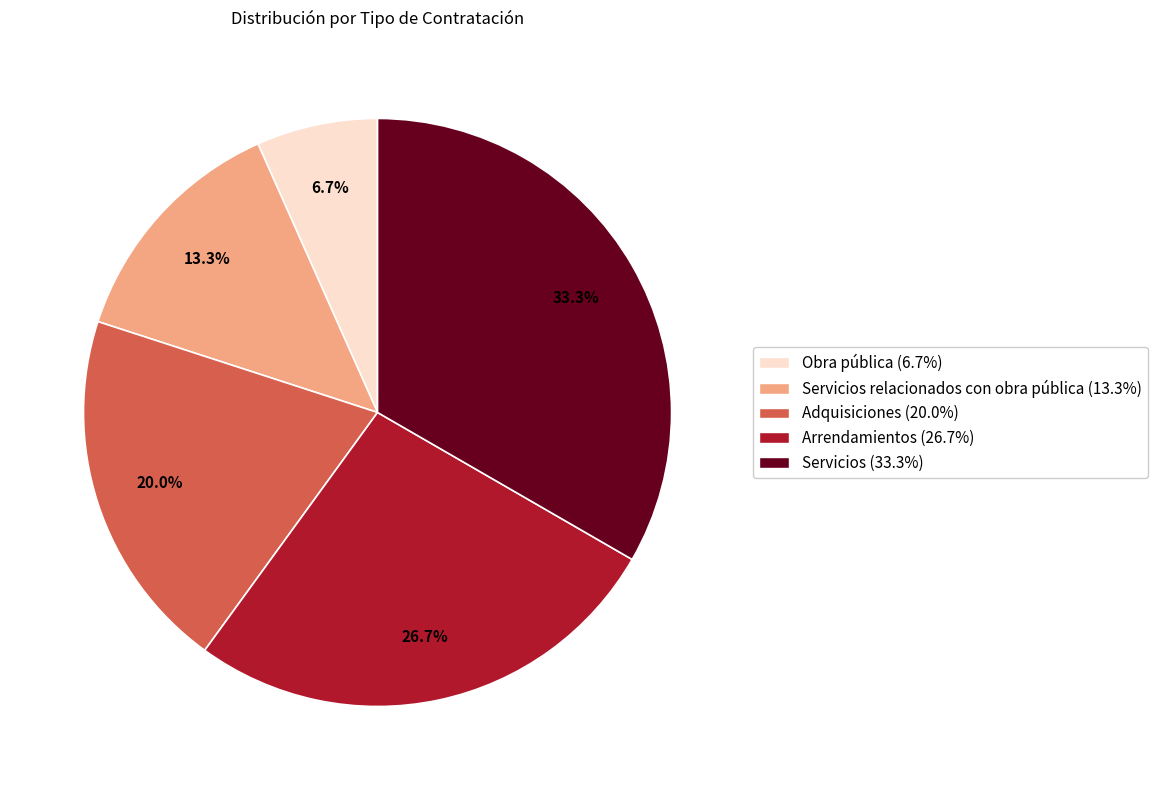

Does any single category account for the majority?

No